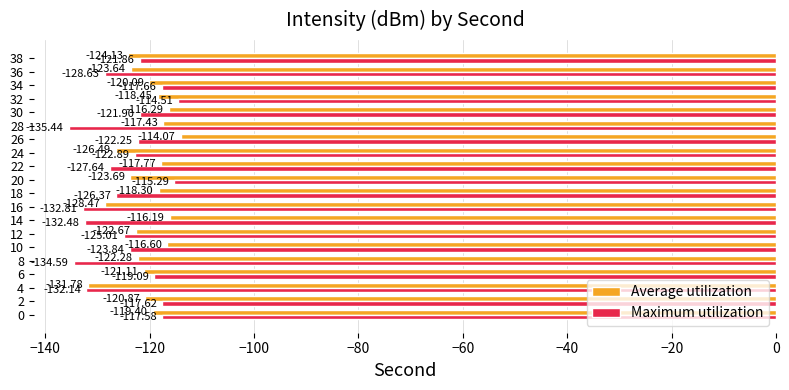

What is the difference between the maximum and second lowest values in the Maximum utilization series?

20.1